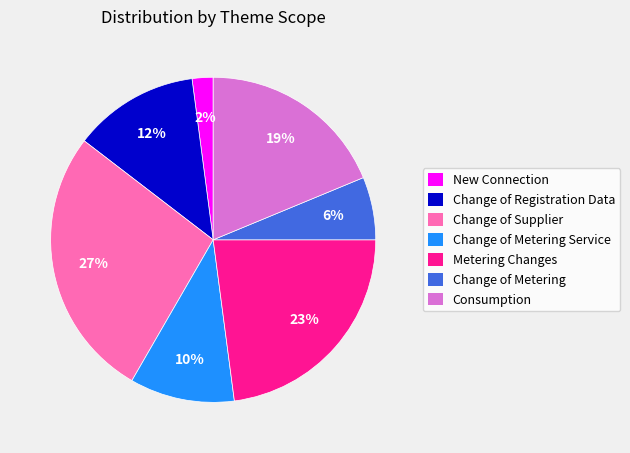

To the nearest percent, what is the difference between the largest and smallest slice percentages?

25%